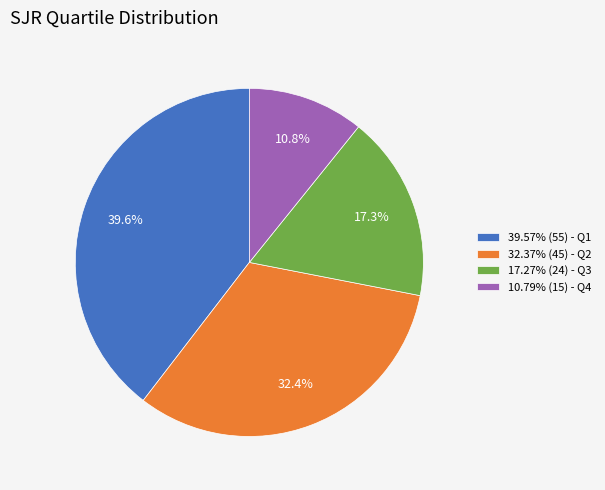

What is the ratio of the value at 32.37% (45) - Q2 to the value at 17.27% (24) - Q3?

1.9